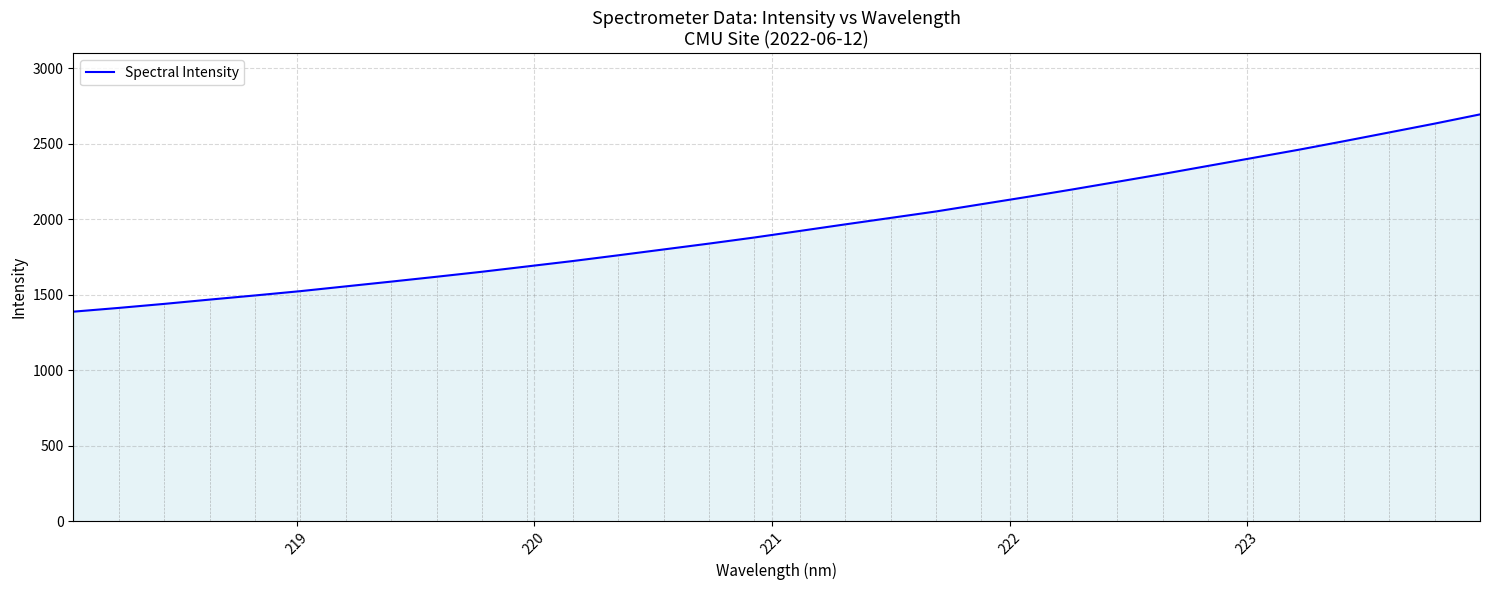

What is the greatest value displayed?

2695.3